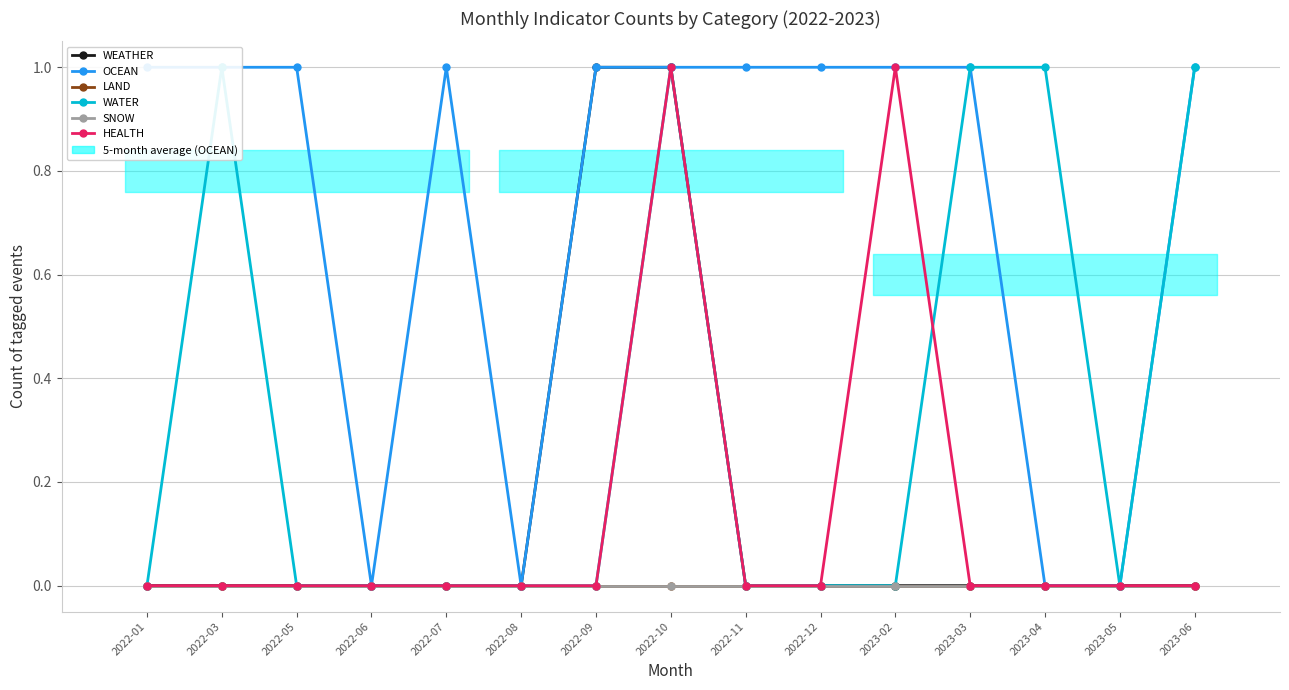

List the labels in order of LAND value, largest first.

2022-01, 2022-03, 2022-05, 2022-06, 2022-07, 2022-08, 2022-09, 2022-10, 2022-11, 2022-12, 2023-02, 2023-03, 2023-04, 2023-05, 2023-06